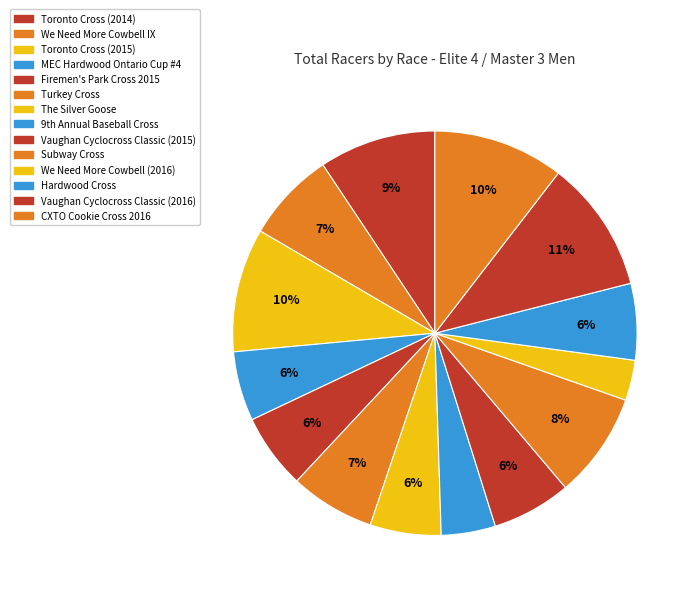

To the nearest percent, what is the combined percentage of Hardwood Cross and CXTO Cookie Cross 2016?

17%